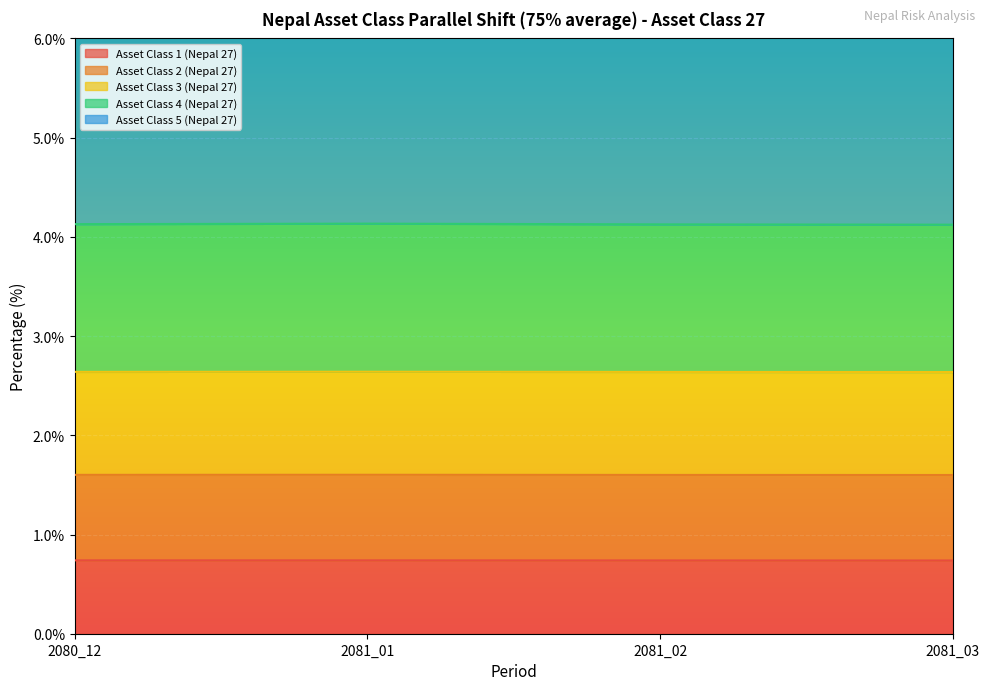

At which category is the sum across all series the highest?

2081_01